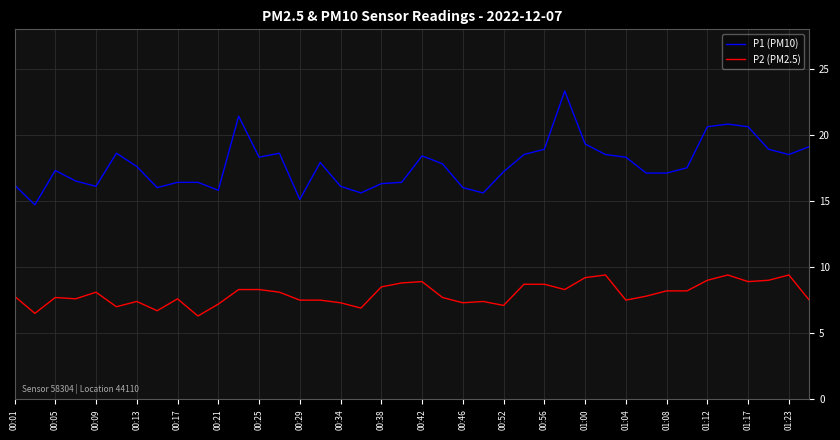

True or false: P1 (PM10) and P2 (PM2.5) intersect in this chart.

False